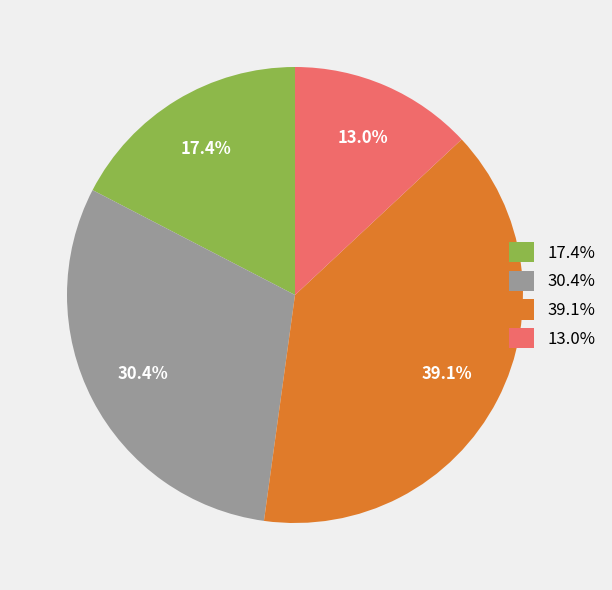

What portion of the pie excludes 39.1%?

60.9%